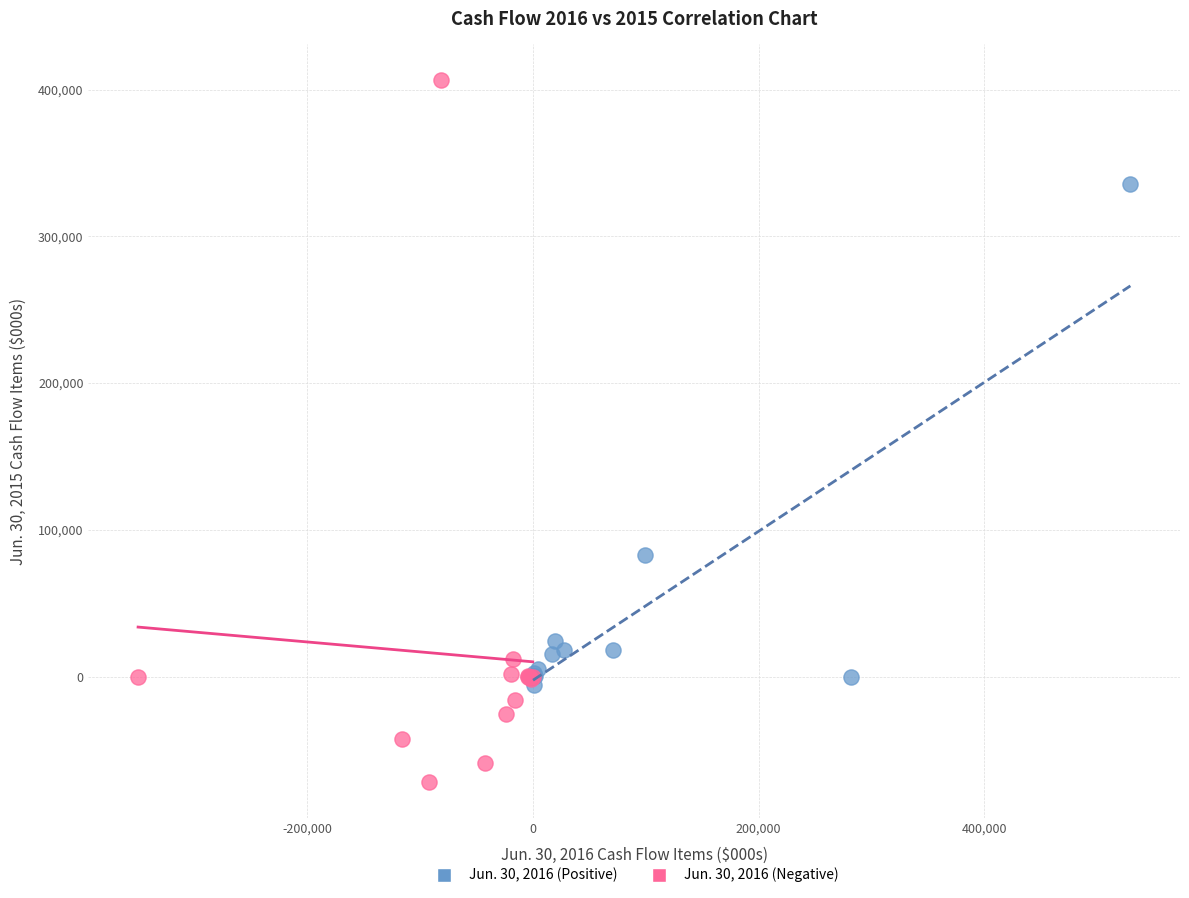

Which series has the largest Y range (max minus min)?

Jun. 30, 2016 (Negative)